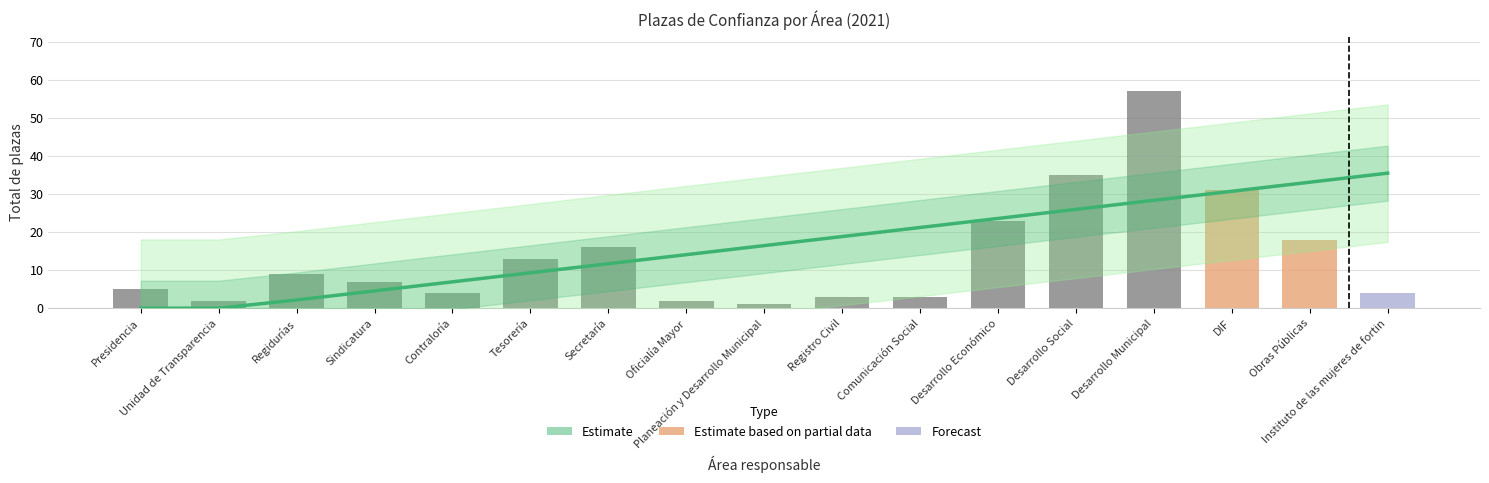

Which series has the widest spread of values?

Total de plazas de confianza